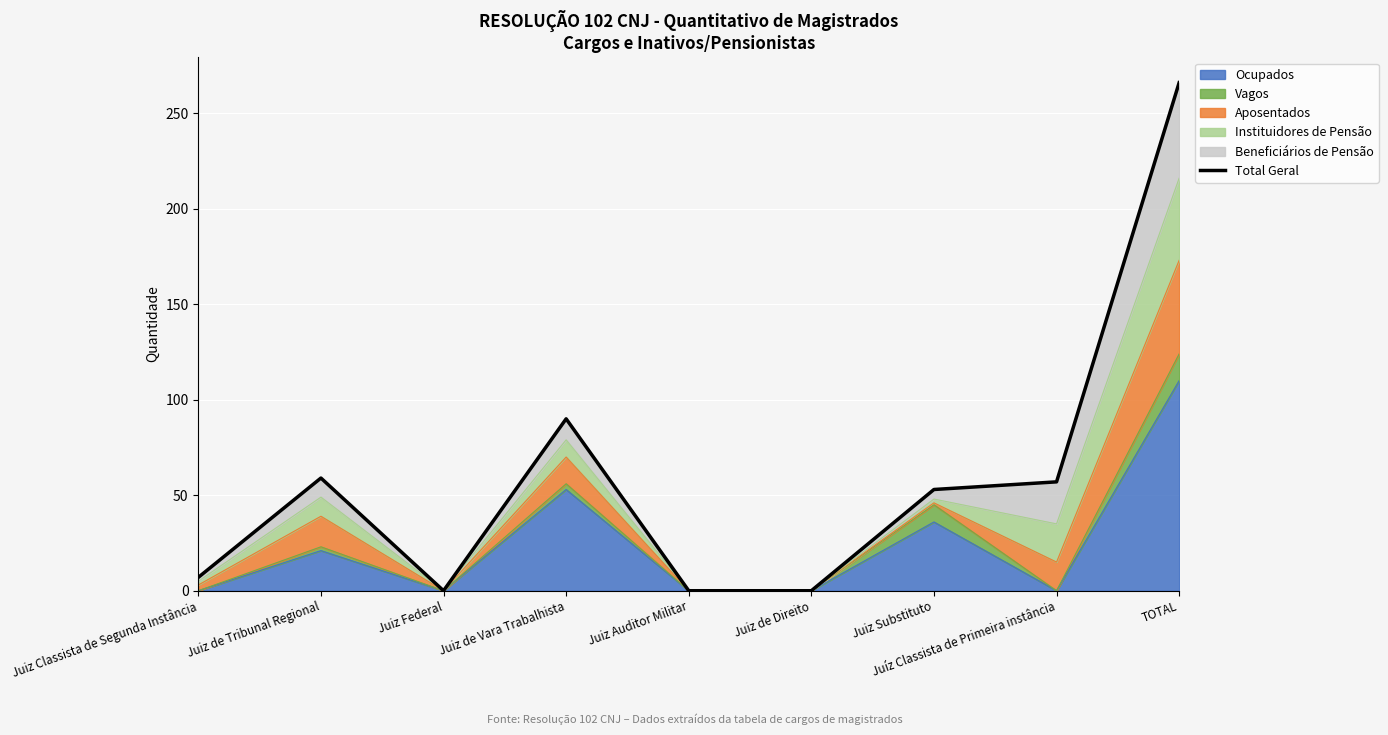

What is the difference between the second highest and second lowest values?

90